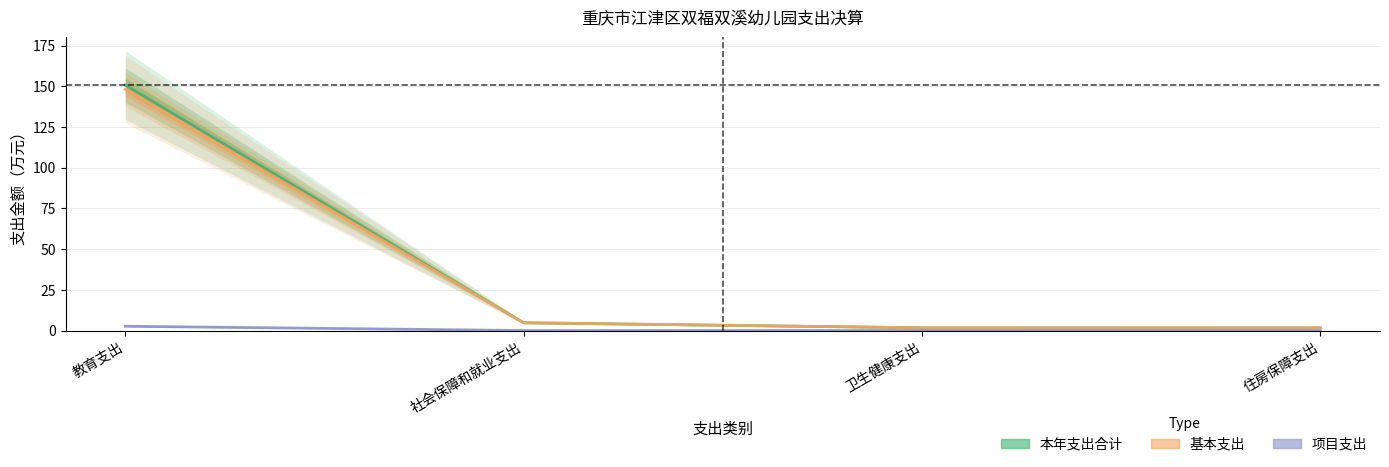

Reading left to right, list all the values displayed in this chart.

本年支出合计: 150.8	4.8	1.7	1.7
基本支出: 148.2	4.8	1.7	1.7
项目支出: 2.6	0.0	0.0	0.0